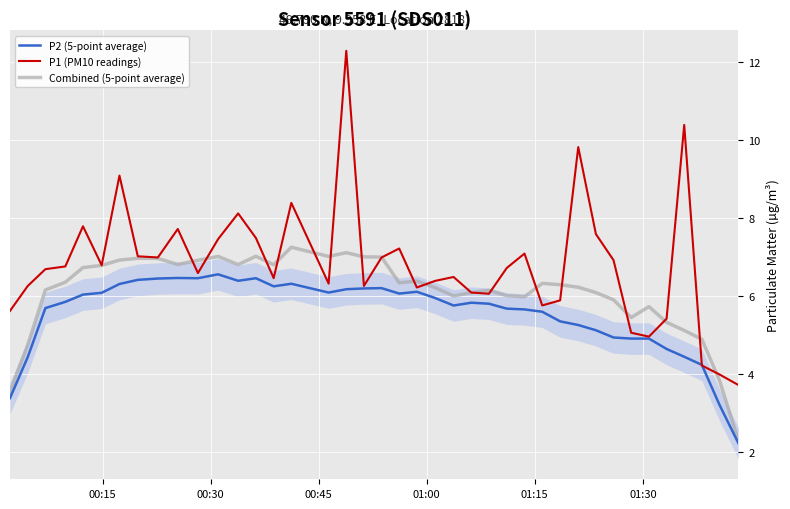

What are all the series names shown in the legend?

P2 (5-point average), P1 (PM10 readings), Combined (5-point average)